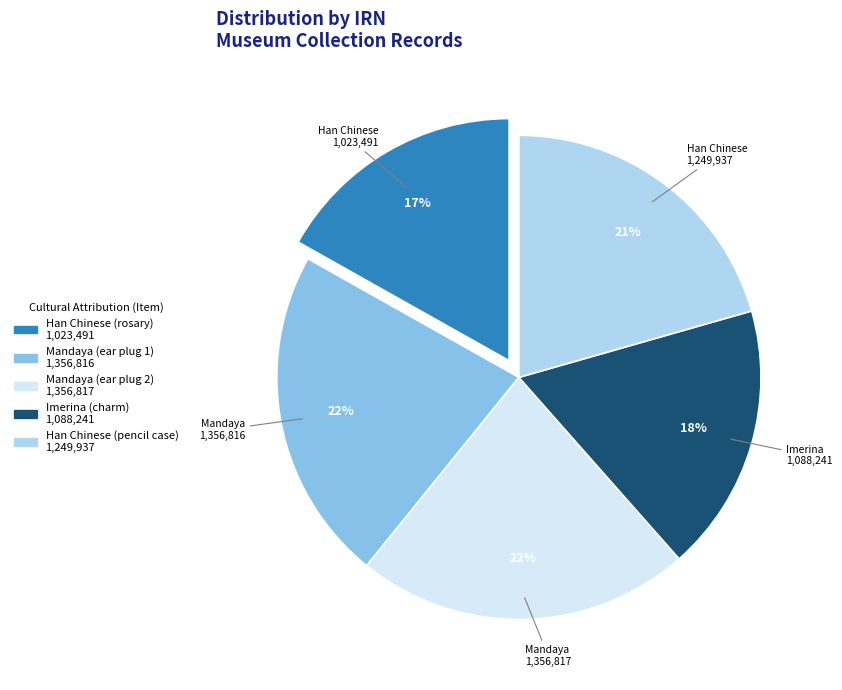

To the nearest percent, what is the difference between the largest and smallest slice percentages?

5%